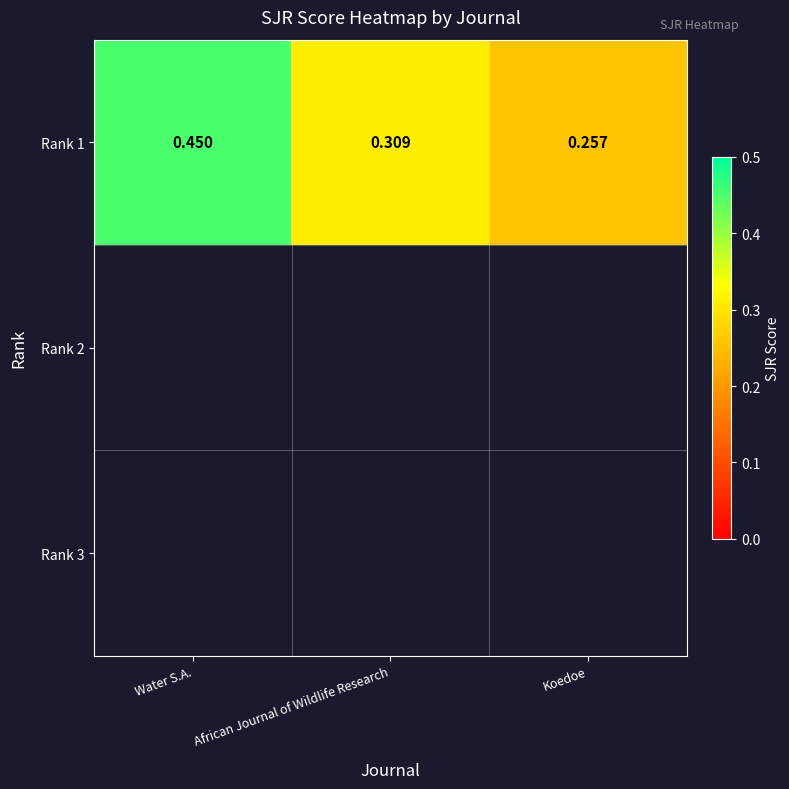

Reading left to right, extract all data points from this chart.

0.5	0.3	0.3